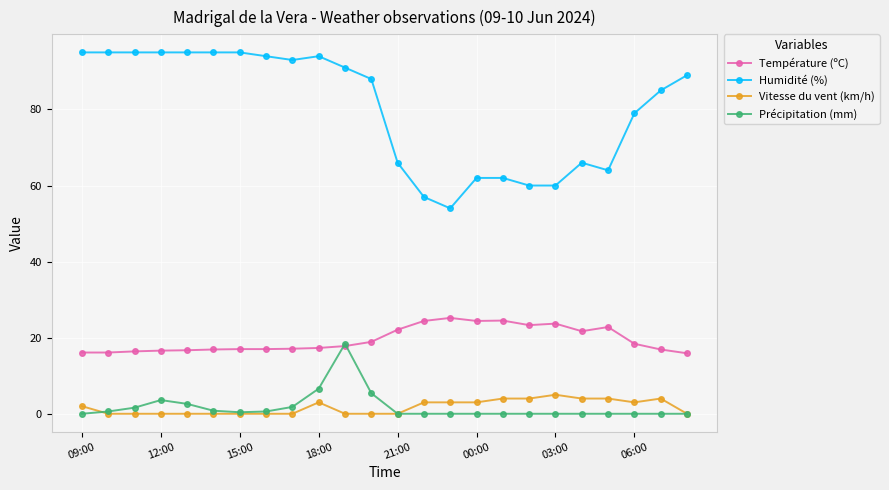

True or false: Précipitation (mm) has more than 1 points higher than both neighbors.

True